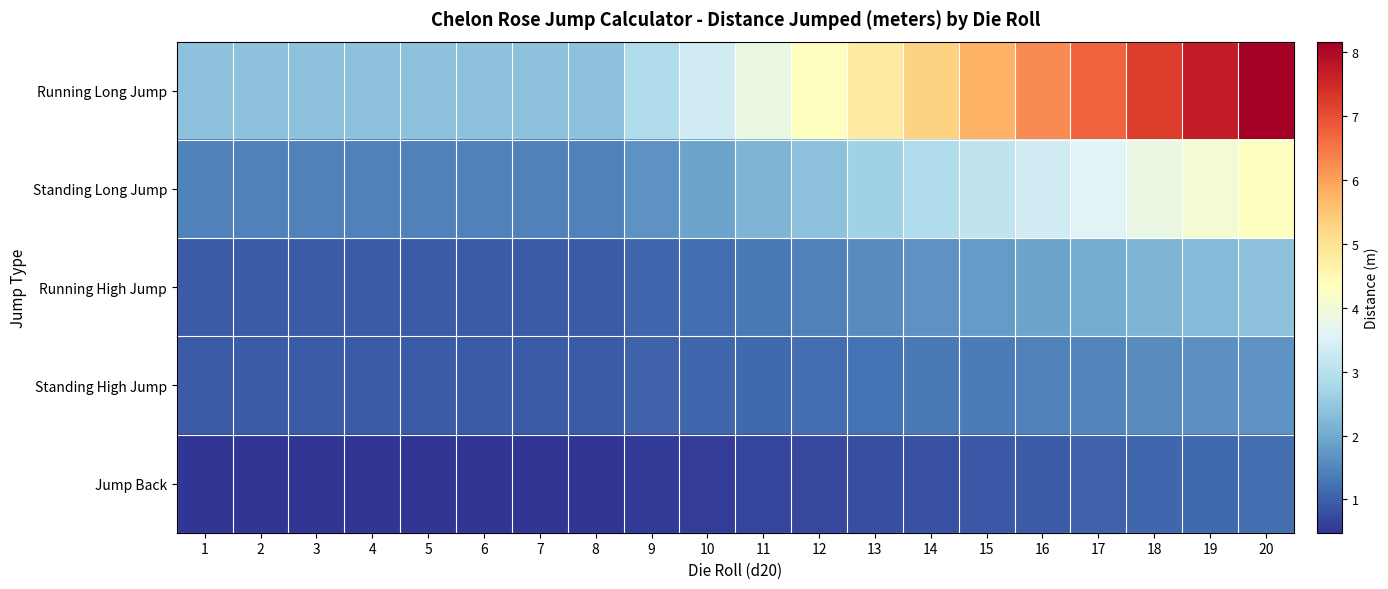

Reading left to right, transcribe all the data shown in this chart.

Running Long Jump: 1=2.4	2=2.4	3=2.4	4=2.4	5=2.4	6=2.4	7=2.4	8=2.4	9=2.9	10=3.4	11=3.8	12=4.3	13=4.8	14=5.3	15=5.8	16=6.2	17=6.7	18=7.2	19=7.7	20=8.2
Standing Long Jump: 1=1.4	2=1.4	3=1.4	4=1.4	5=1.4	6=1.4	7=1.4	8=1.4	9=1.7	10=1.9	11=2.2	12=2.4	13=2.6	14=2.9	15=3.1	16=3.4	17=3.6	18=3.8	19=4.1	20=4.3
Running High Jump: 1=1.0	2=1.0	3=1.0	4=1.0	5=1.0	6=1.0	7=1.0	8=1.0	9=1.1	10=1.2	11=1.3	12=1.4	13=1.6	14=1.7	15=1.8	16=1.9	17=2.0	18=2.2	19=2.3	20=2.4
Standing High Jump: 1=1.0	2=1.0	3=1.0	4=1.0	5=1.0	6=1.0	7=1.0	8=1.0	9=1.0	10=1.1	11=1.1	12=1.2	13=1.3	14=1.3	15=1.4	16=1.4	17=1.5	18=1.6	19=1.6	20=1.7
Jump Back: 1=0.5	2=0.5	3=0.5	4=0.5	5=0.5	6=0.5	7=0.5	8=0.5	9=0.5	10=0.6	11=0.7	12=0.7	13=0.8	14=0.8	15=0.9	16=1.0	17=1.0	18=1.1	19=1.1	20=1.2